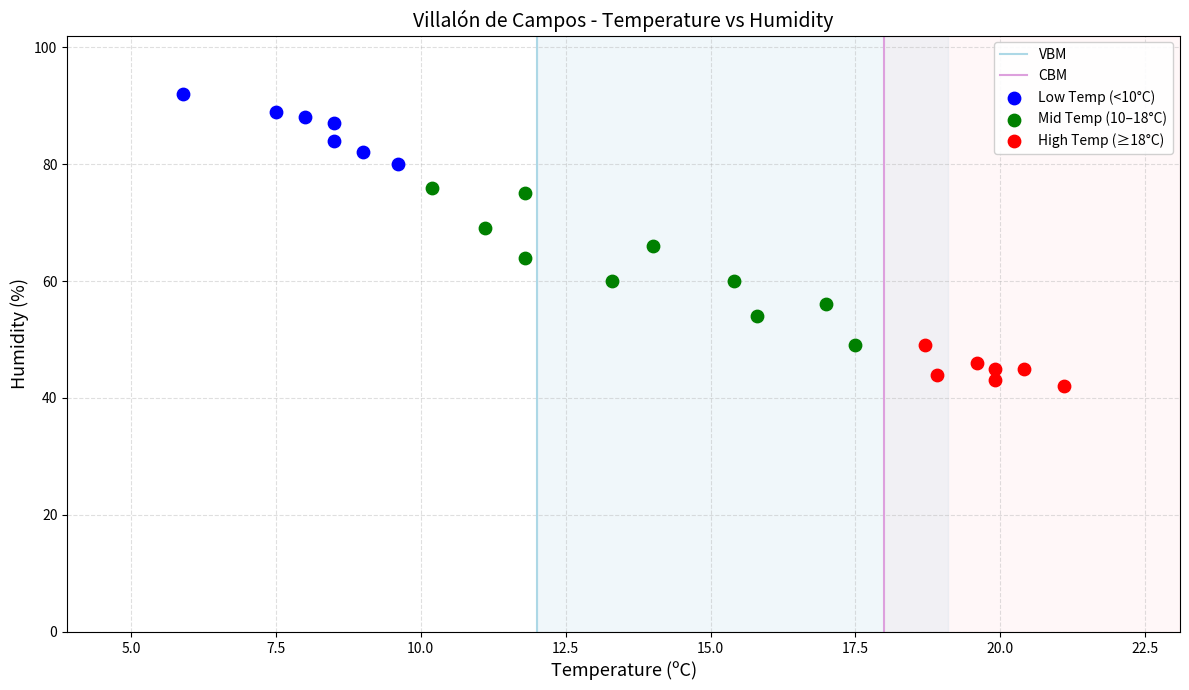

Which series has the widest spread of Y values?

Mid Temp (10–18°C)